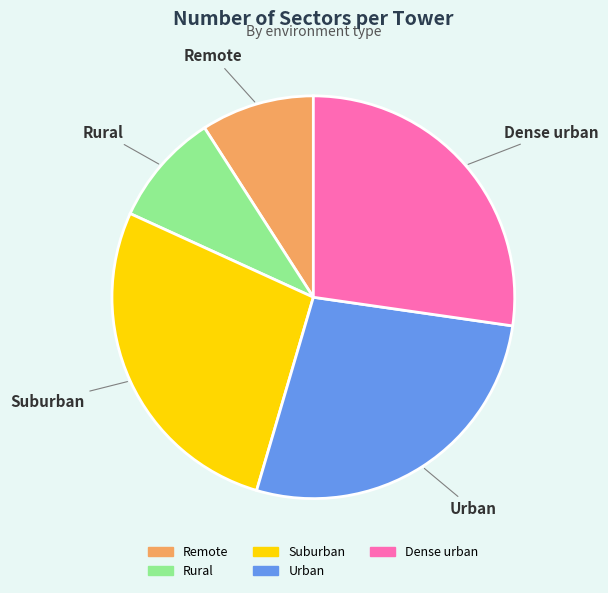

Is there a majority slice in this chart?

No